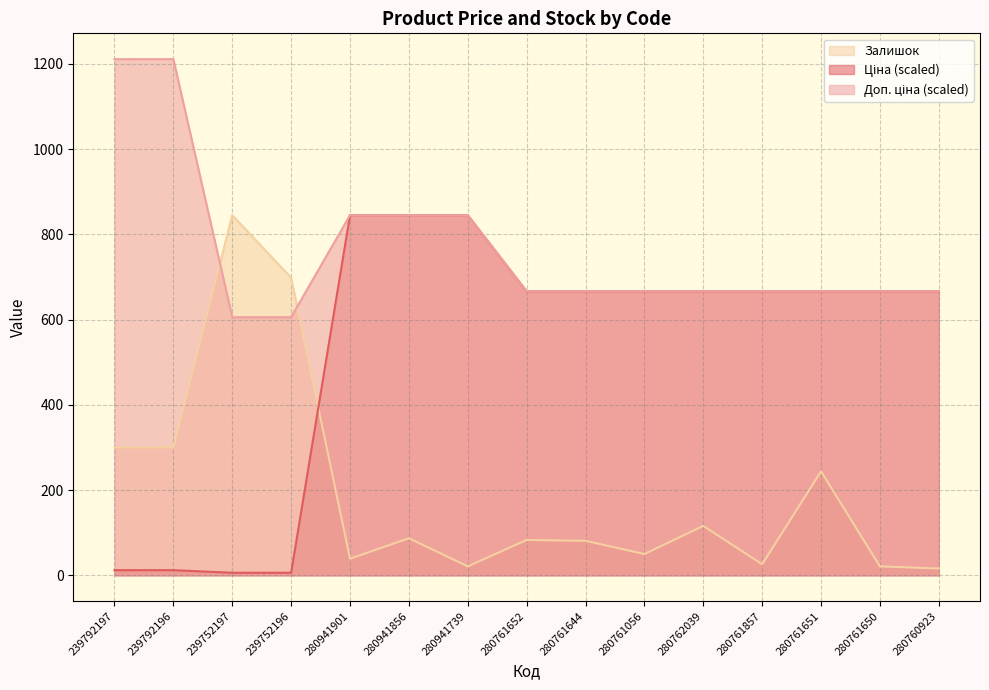

At which category is the sum across all series the highest?

280941856